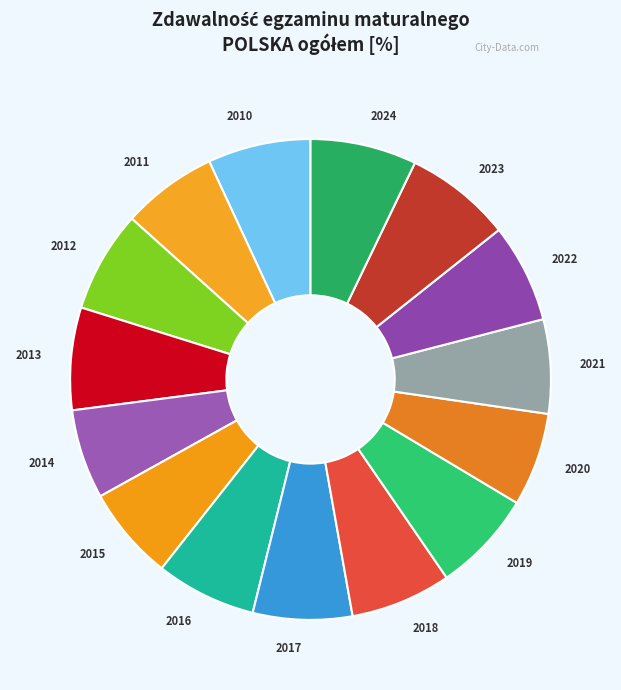

Do 2020 and 2021 together represent more than half of the pie?

No